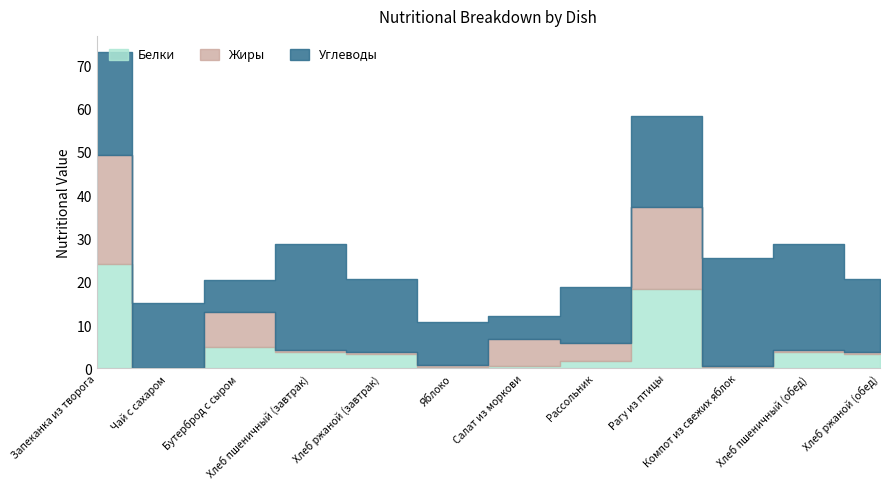

What is the difference between the Жиры values at Чай с сахаром and Хлеб ржаной (обед)?

0.6